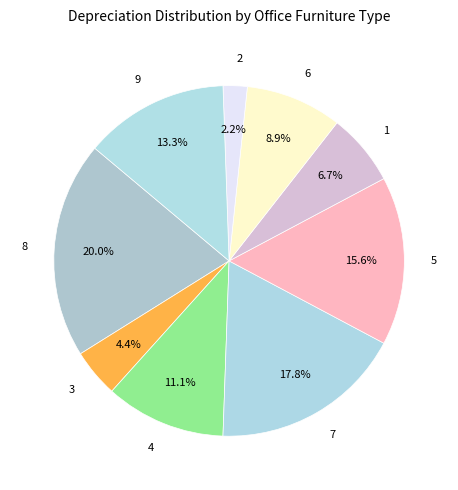

To the nearest percent, what is the combined percentage of 3 and 7?

22%